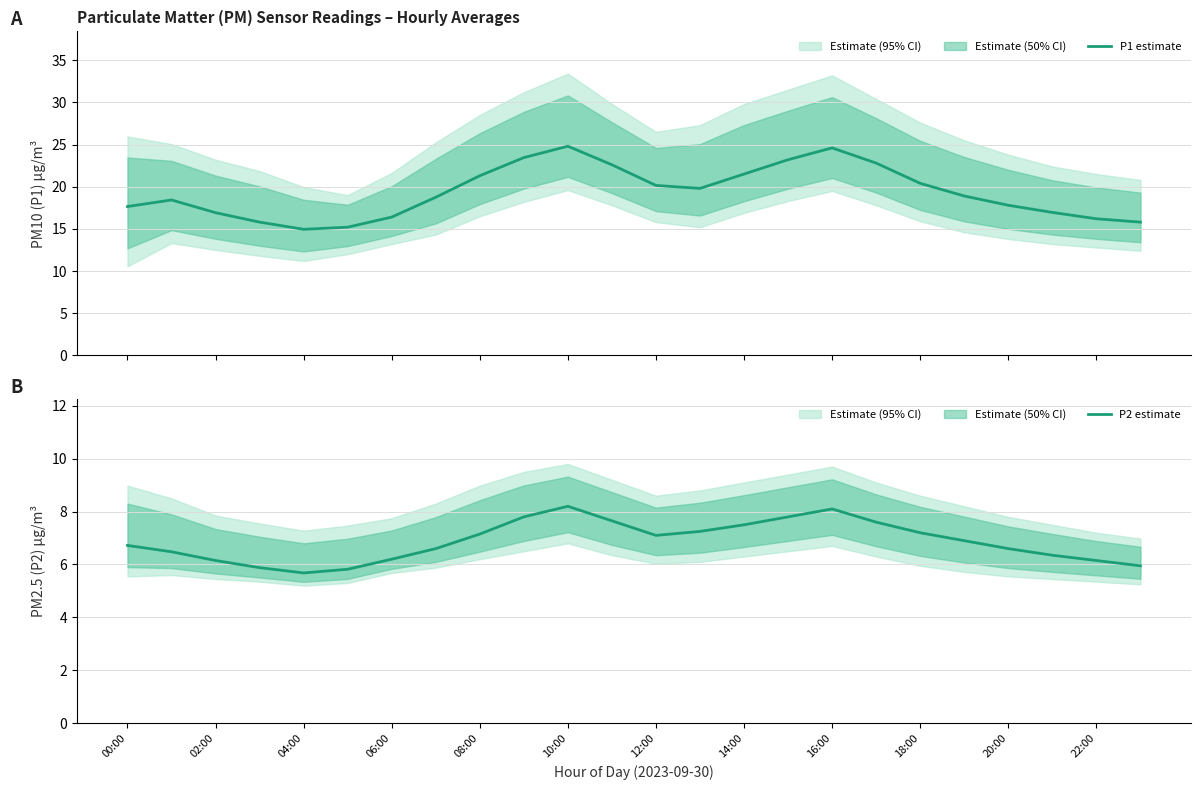

What is the maximum value for P1 estimate?

24.8